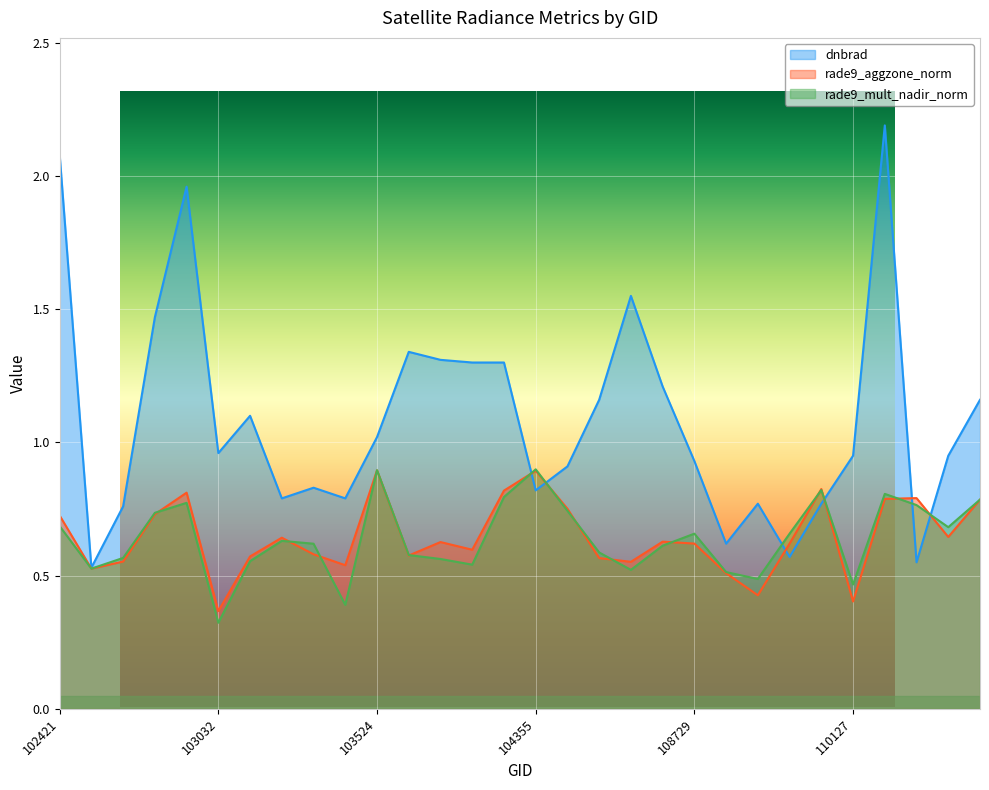

Where is the first local maximum for rade9_aggzone_norm?

102920